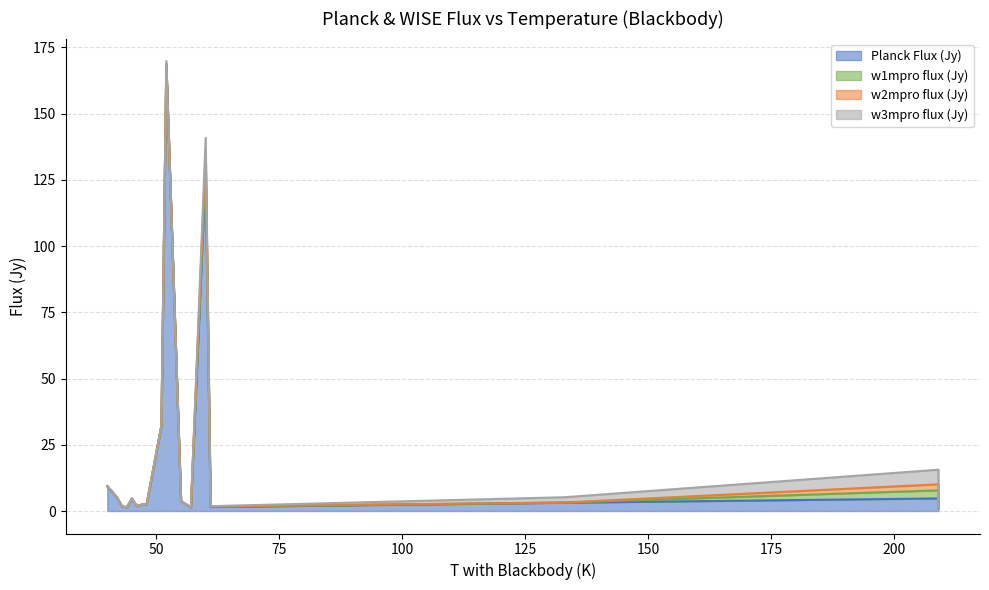

What is the difference between the maximum and minimum values in the w3mpro flux (Jy) series?

5.5